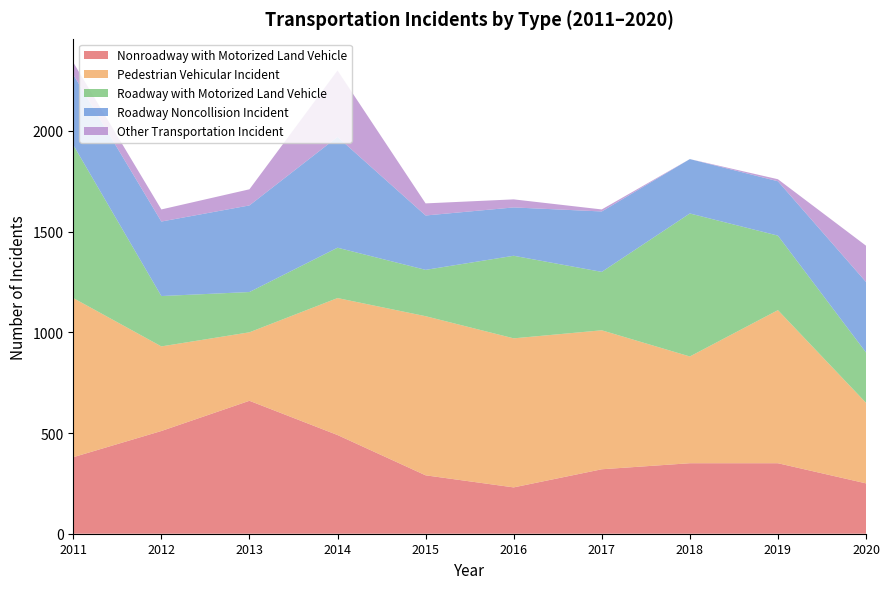

Reading left to right, what are all the values shown in this chart?

Nonroadway with Motorized Land Vehicle: 380	510	660	490	290	230	320	350	350	250
Pedestrian Vehicular Incident: 790	420	340	680	790	740	690	530	760	400
Roadway with Motorized Land Vehicle: 760	250	200	250	230	410	290	710	370	250
Roadway Noncollision Incident: 350	370	430	550	270	240	300	270	270	350
Other Transportation Incident: 60	60	80	330	60	40	10	0	10	180